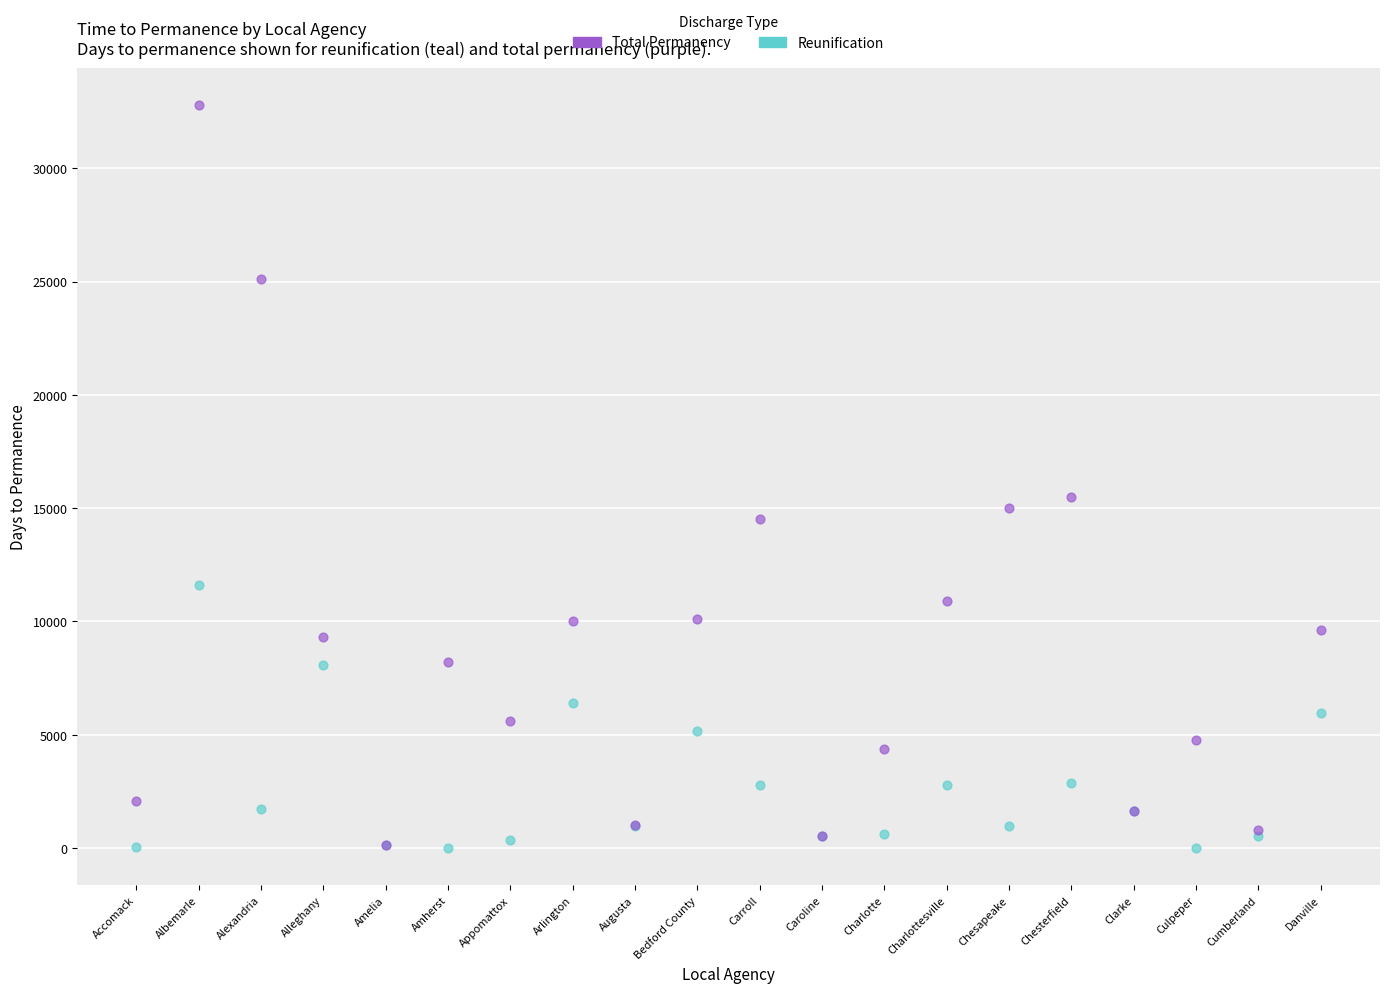

Across all series, what Y value is closest to 16399?

15496